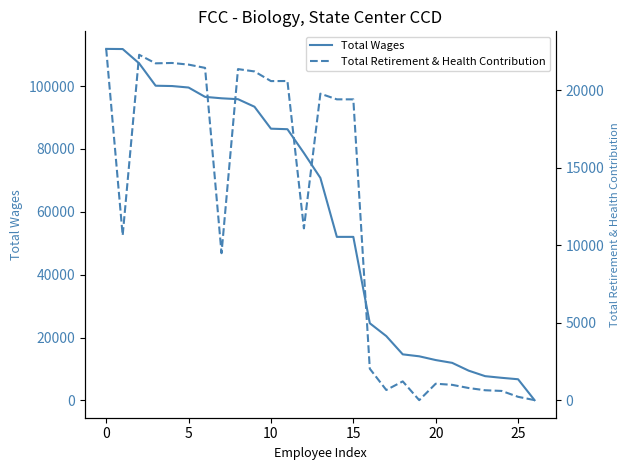

Which category has the lowest value in the Total Wages series?

26